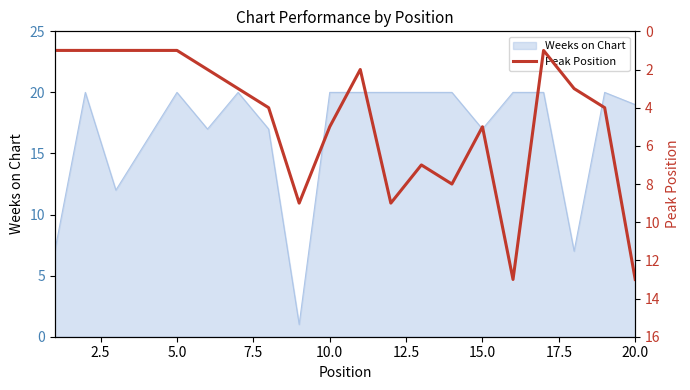

How many points are lower than both their immediate neighbors (excluding endpoints)?

4